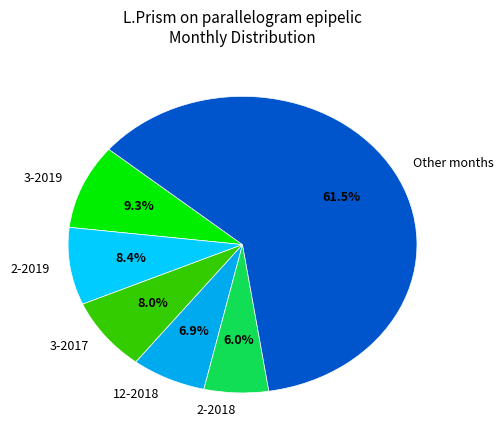

Is there any slice that represents more than half of the pie?

Yes